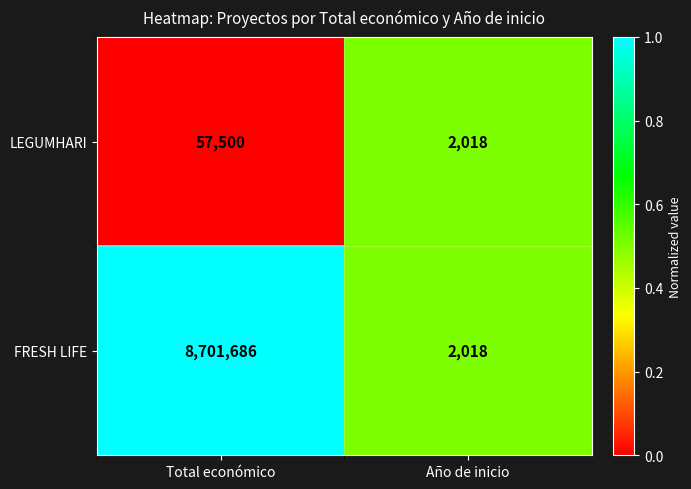

What is the average value of the FRESH LIFE series?

4351852